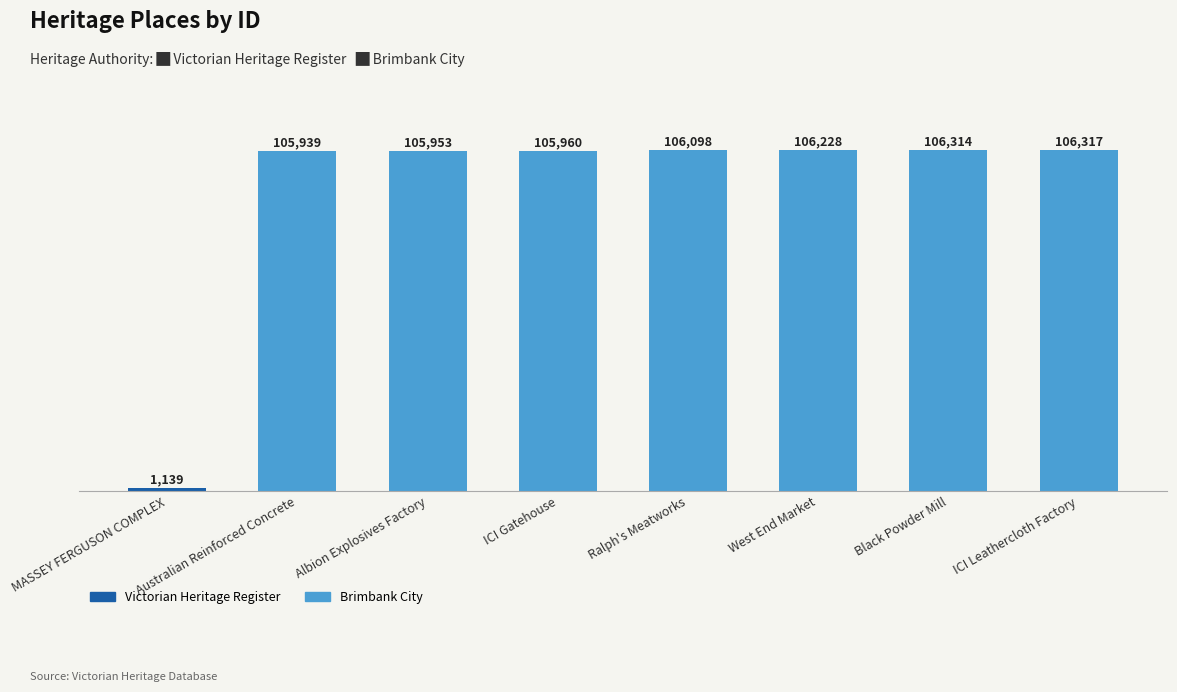

Reading right to left, what are all the values shown in this chart?

106317	106314	106228	106098	105960	105953	105939	1139